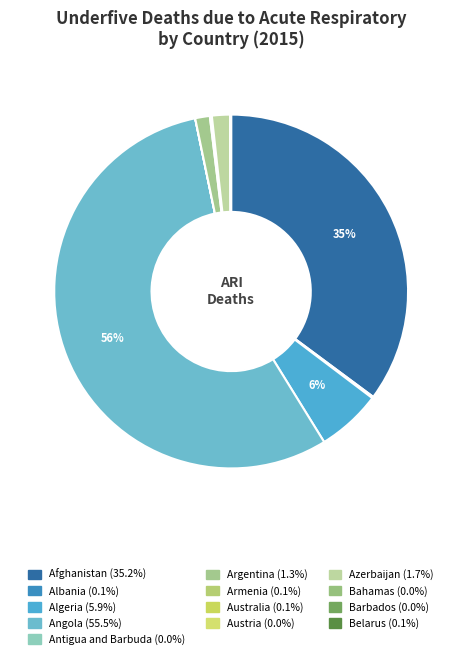

What is the majority slice?

Angola